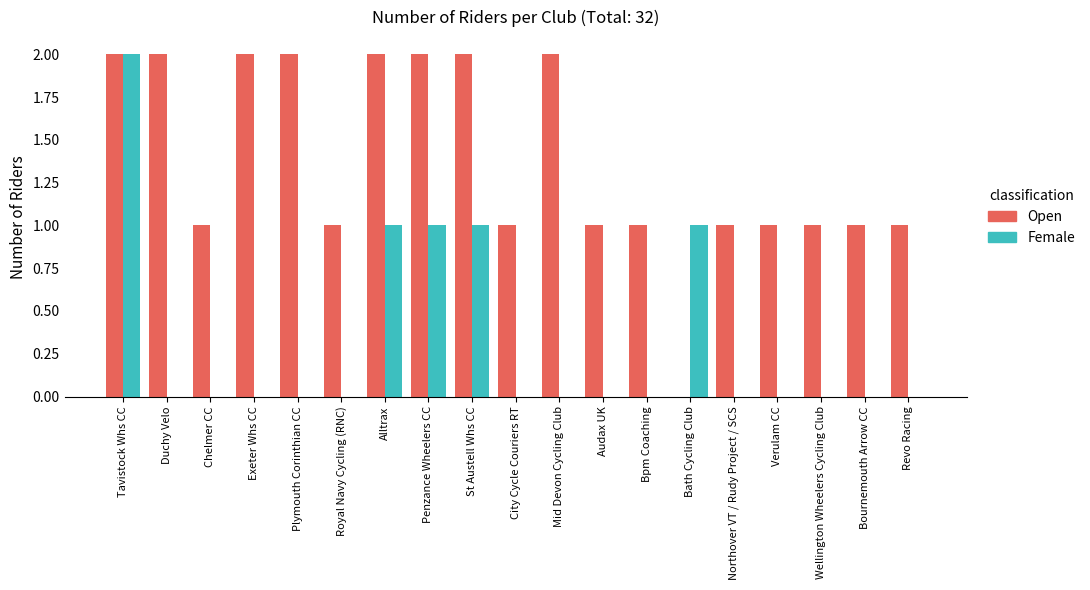

True or false: Open has a value of 1 at Mid Devon Cycling Club.

False